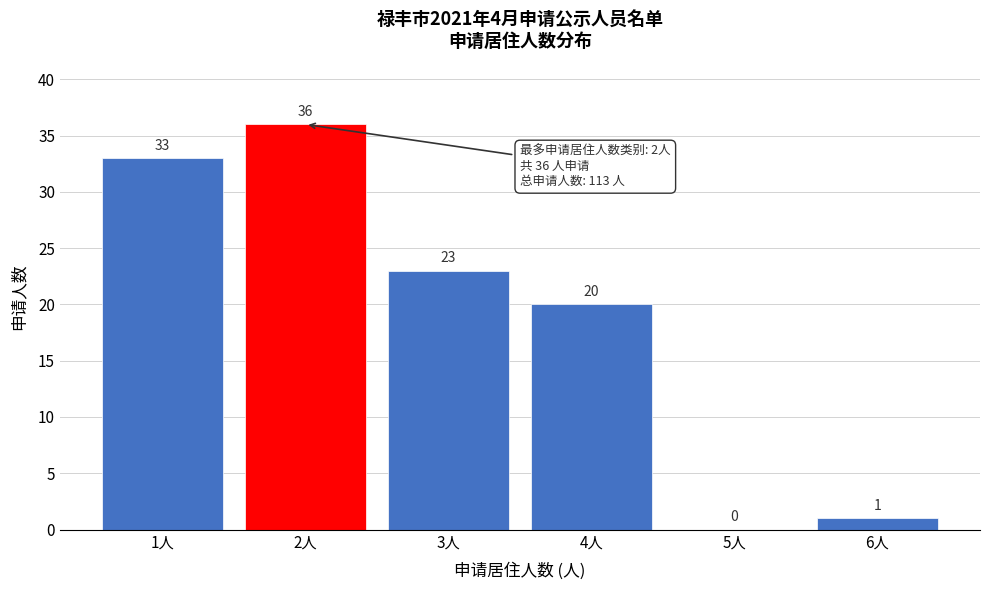

Reading right to left, transcribe all the data shown in this chart.

6人=1	5人=0	4人=20	3人=23	2人=36	1人=33